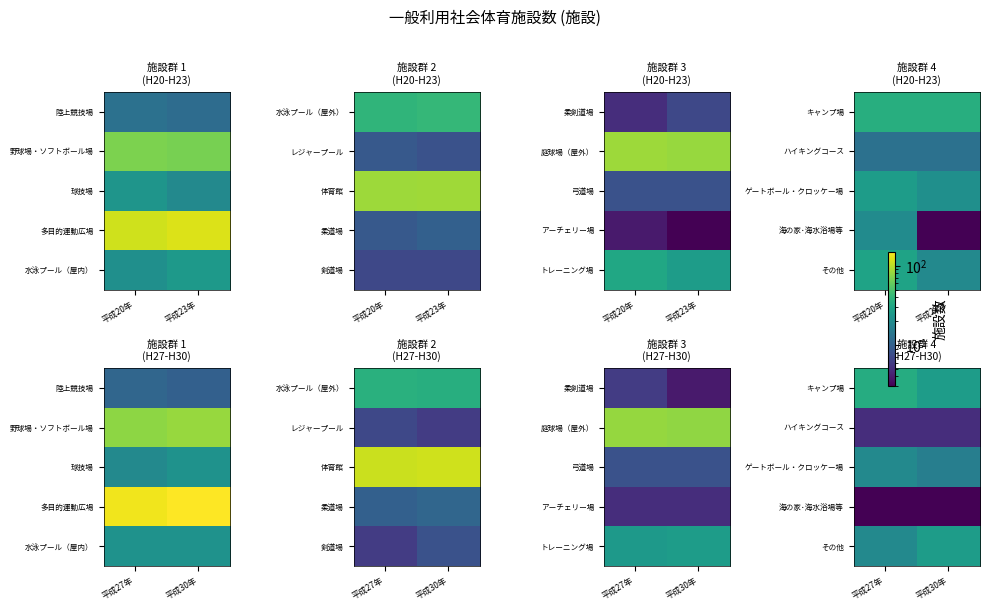

Which has a higher value, 平成30年 or 平成27年?

平成27年